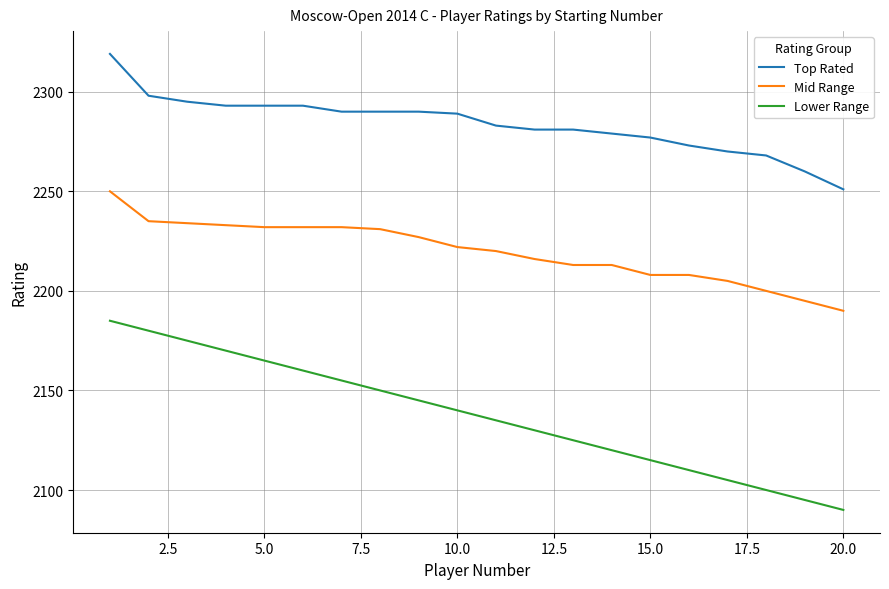

How many lines are shown in the chart?

3